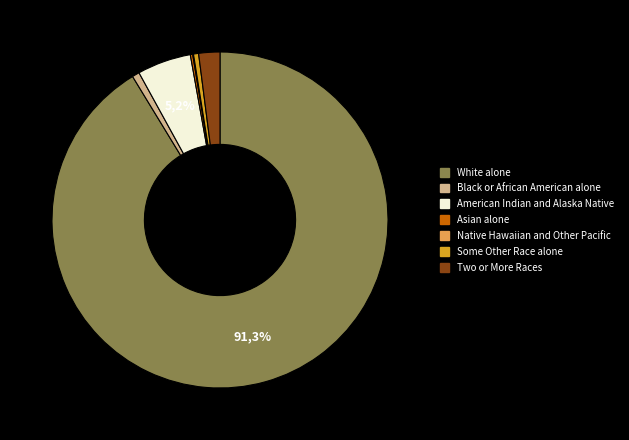

Rank the categories by value from lowest to highest.

Native Hawaiian and Other Pacific, Asian alone, Some Other Race alone, Black or African American alone, Two or More Races, American Indian and Alaska Native, White alone